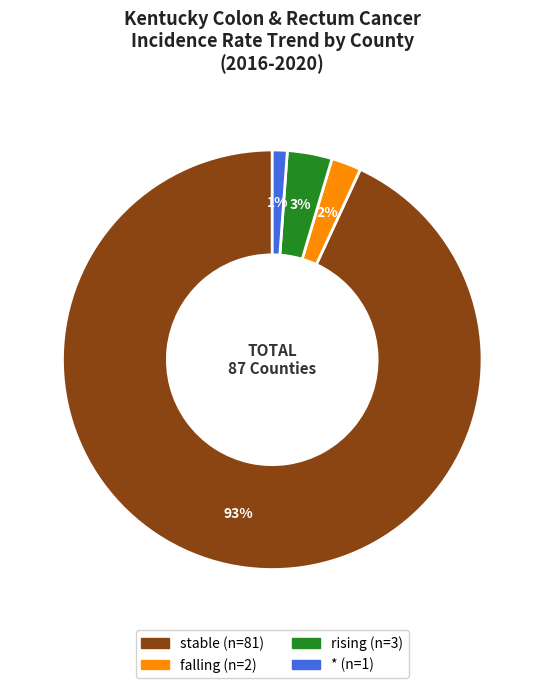

Which has a higher value, stable or *?

stable